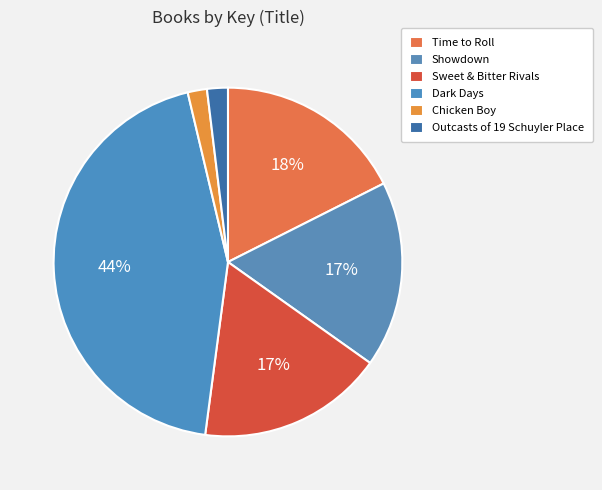

Count the number of slices in the pie.

6